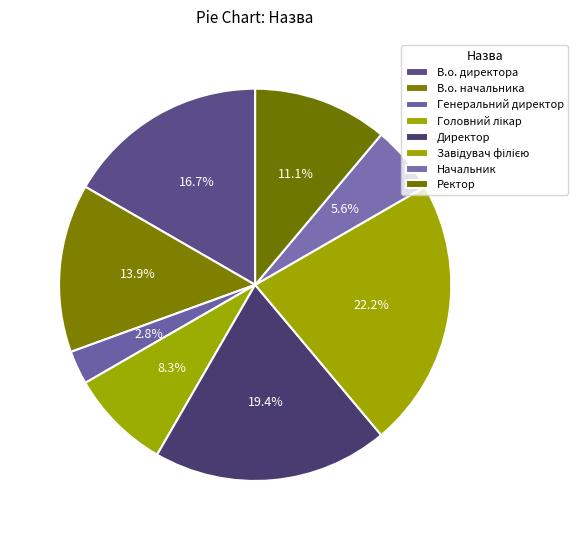

Count the number of slices in the pie.

8